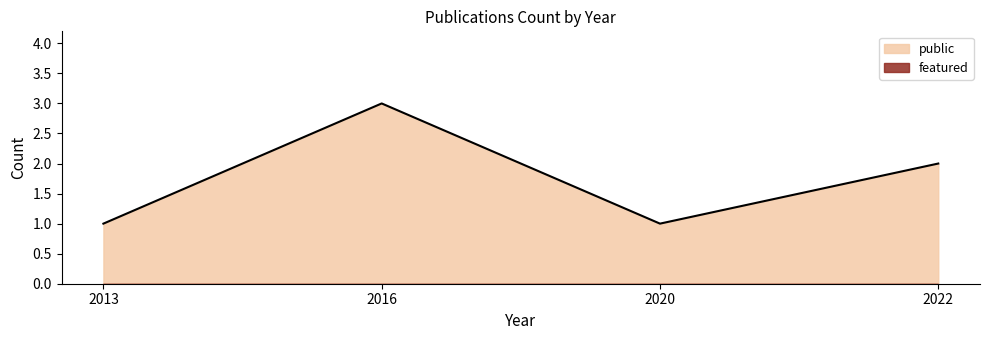

How many distinct data groups are displayed?

2